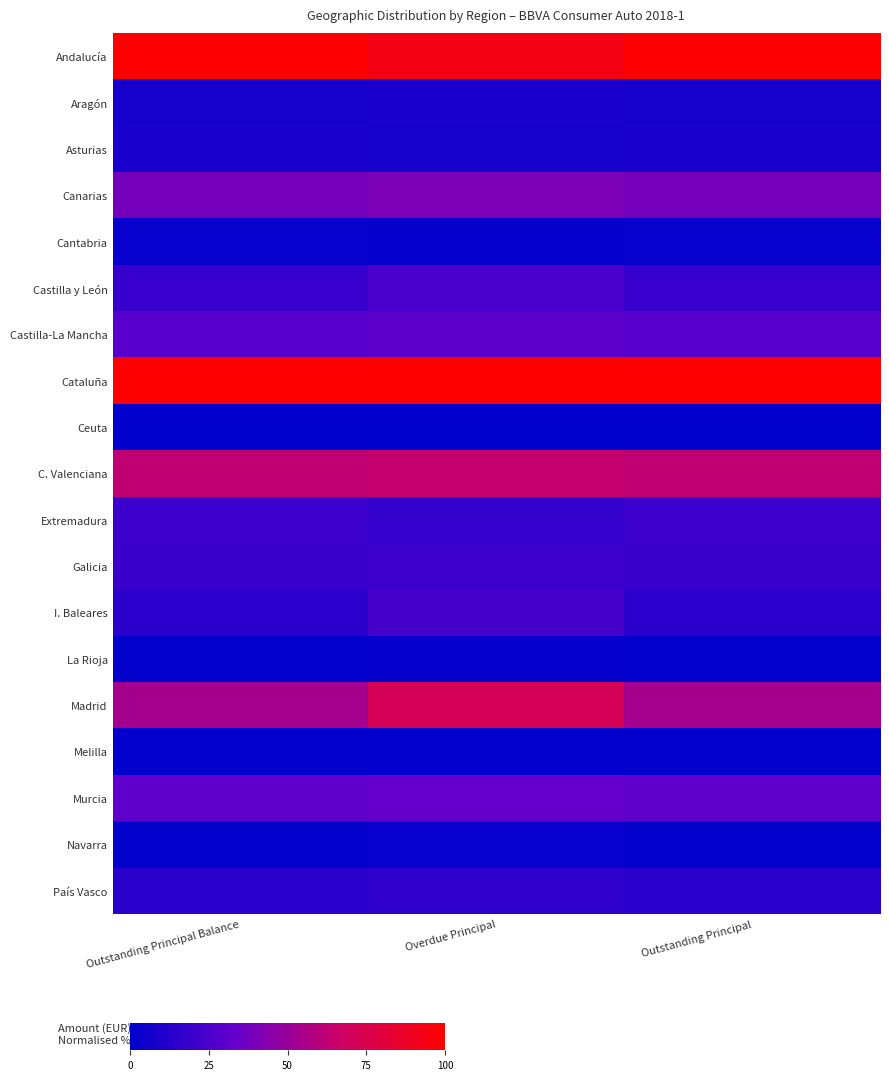

Which series has the largest range (max minus min)?

Madrid